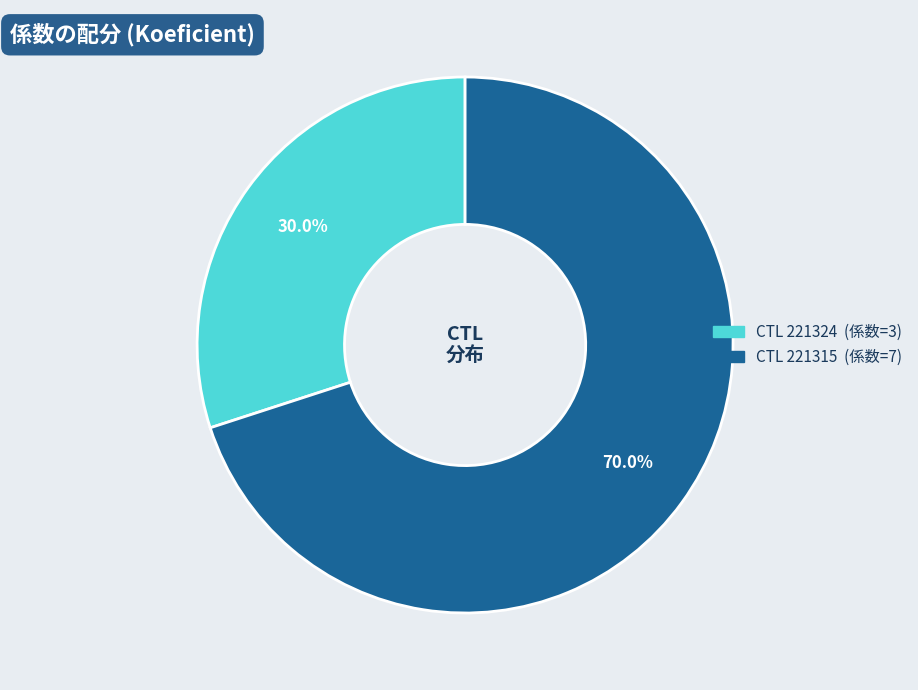

Count the number of slices in the pie.

2